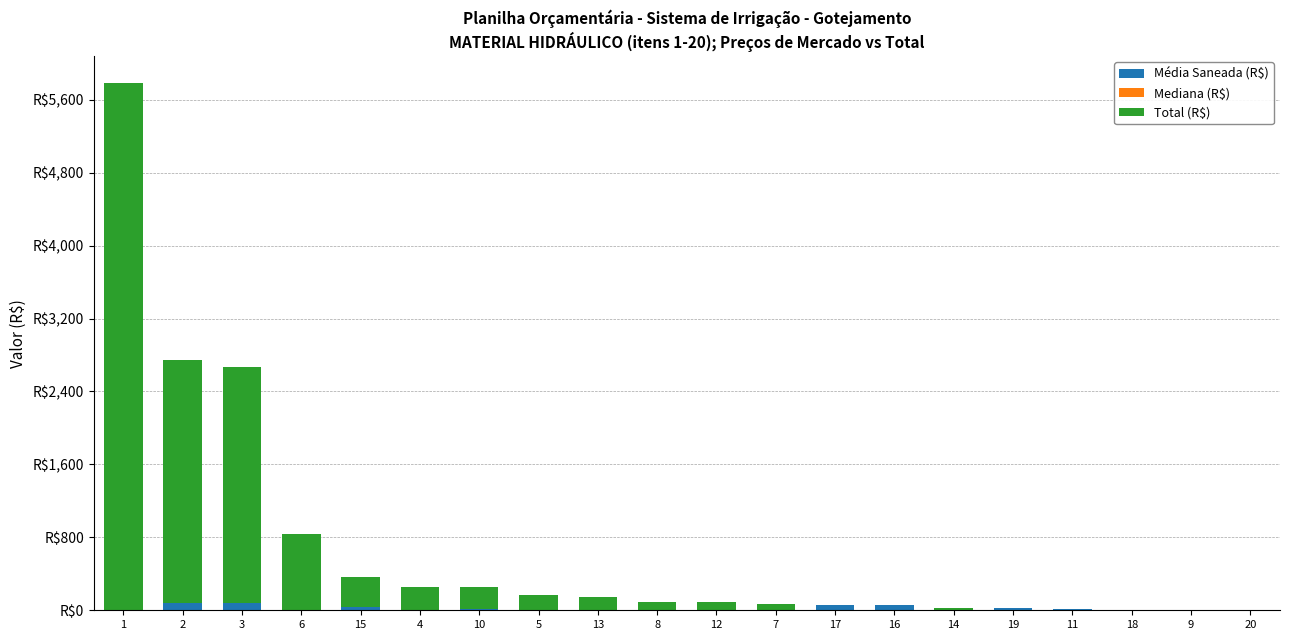

Rank the categories by Média Saneada (R$) value from lowest to highest.

1, 18, 5, 4, 20, 6, 7, 13, 9, 8, 12, 14, 11, 10, 19, 15, 16, 17, 3, 2